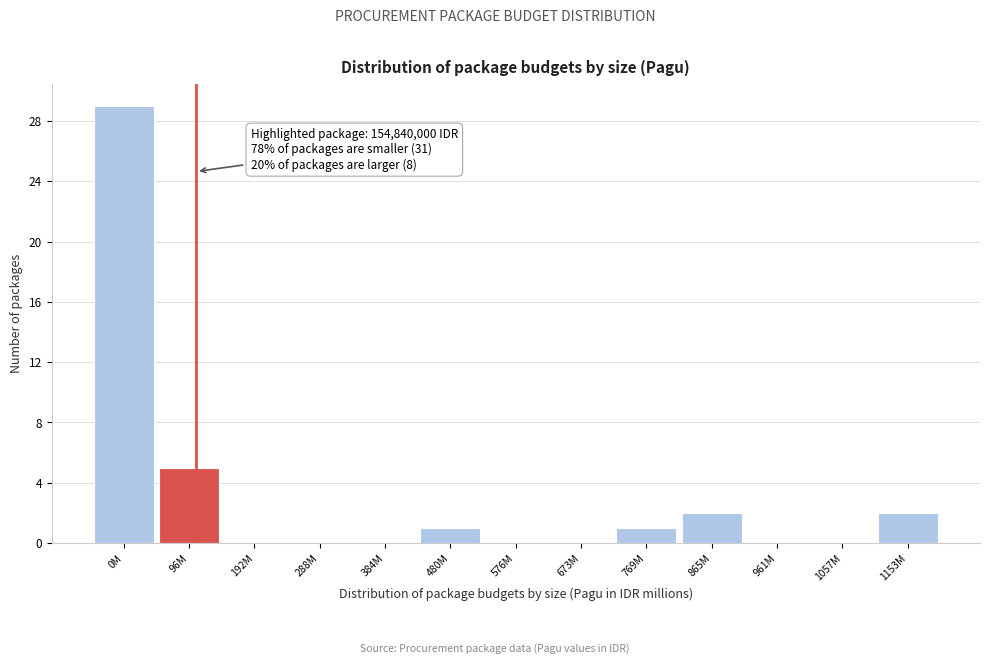

Reading left to right, transcribe all the data shown in this chart.

0M=29	96M=5	192M=0	288M=0	384M=0	480M=1	576M=0	673M=0	769M=1	865M=2	961M=0	1057M=0	1153M=2